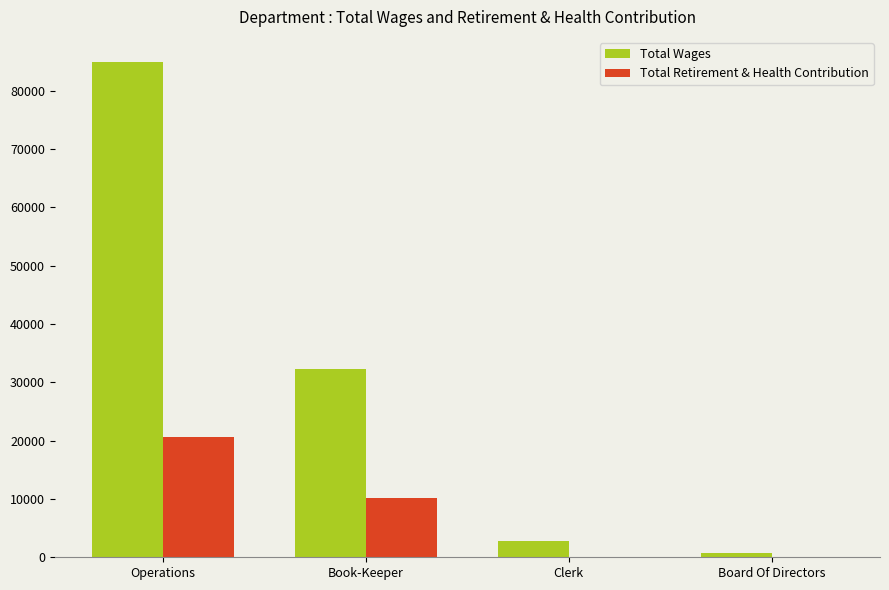

Where is Total Wages nearest to the value 42879?

Book-Keeper